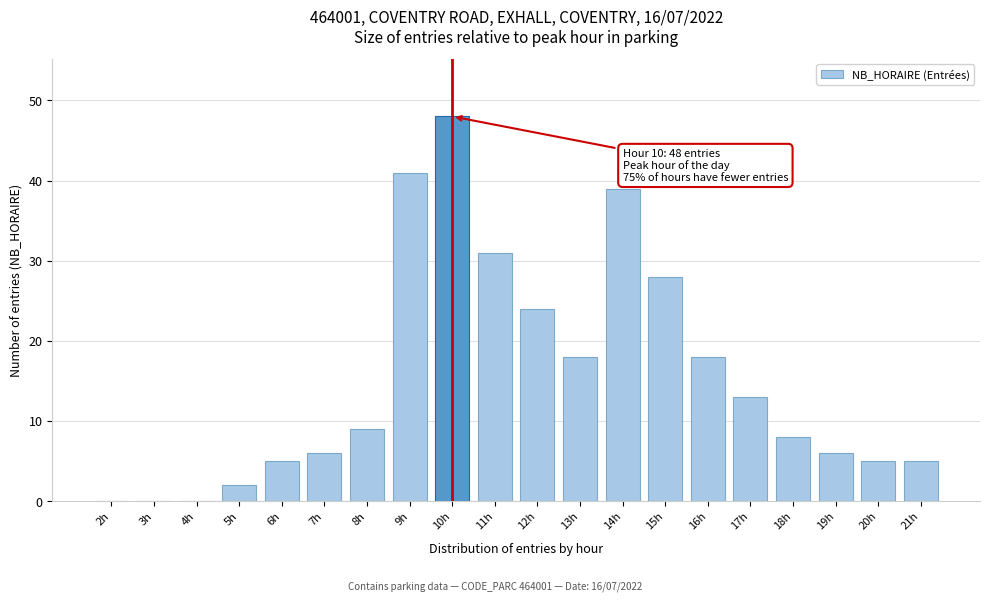

Reading left to right, transcribe all the data shown in this chart.

2h=0	3h=0	4h=0	5h=2	6h=5	7h=6	8h=9	9h=41	10h=48	11h=31	12h=24	13h=18	14h=39	15h=28	16h=18	17h=13	18h=8	19h=6	20h=5	21h=5